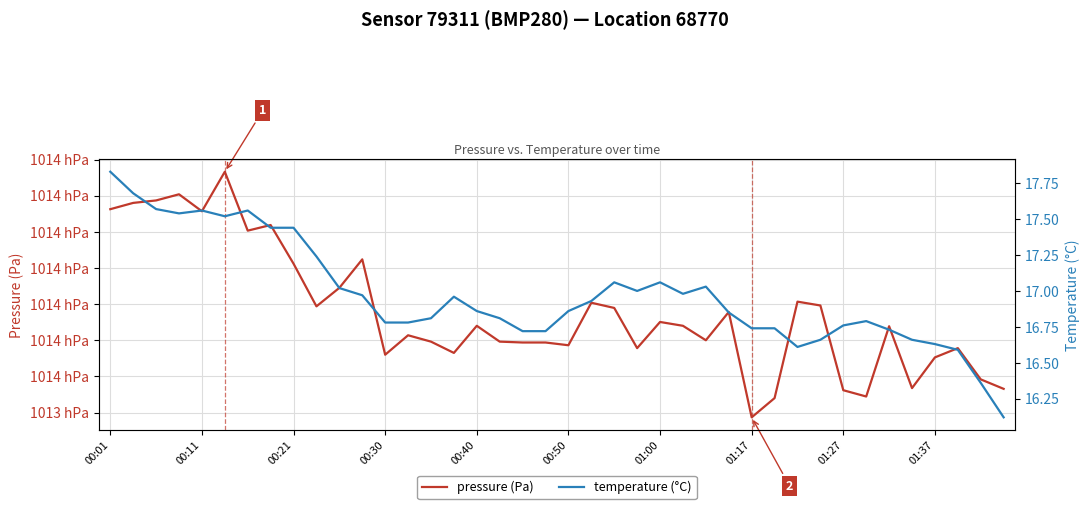

What is the difference between the maximum and minimum values in the temperature (°C) series?

1.7